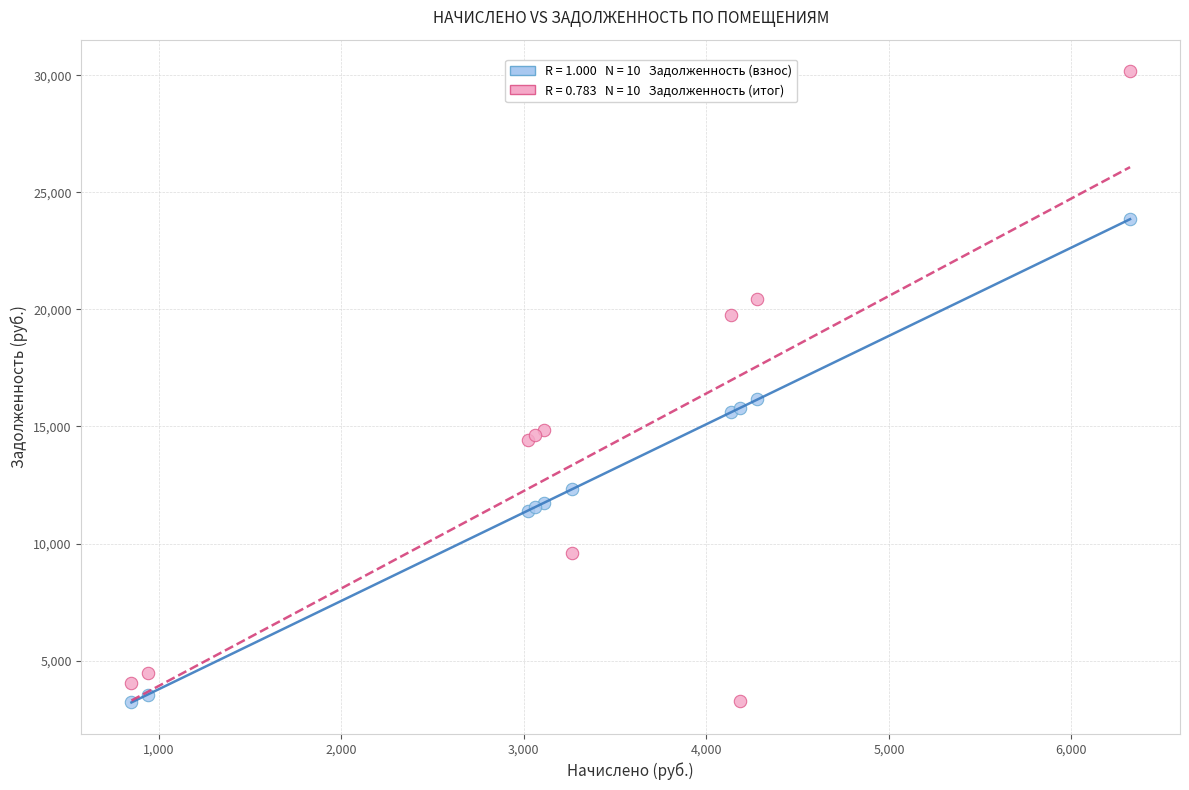

Across all series, what Y value is closest to 16693?

16152.7